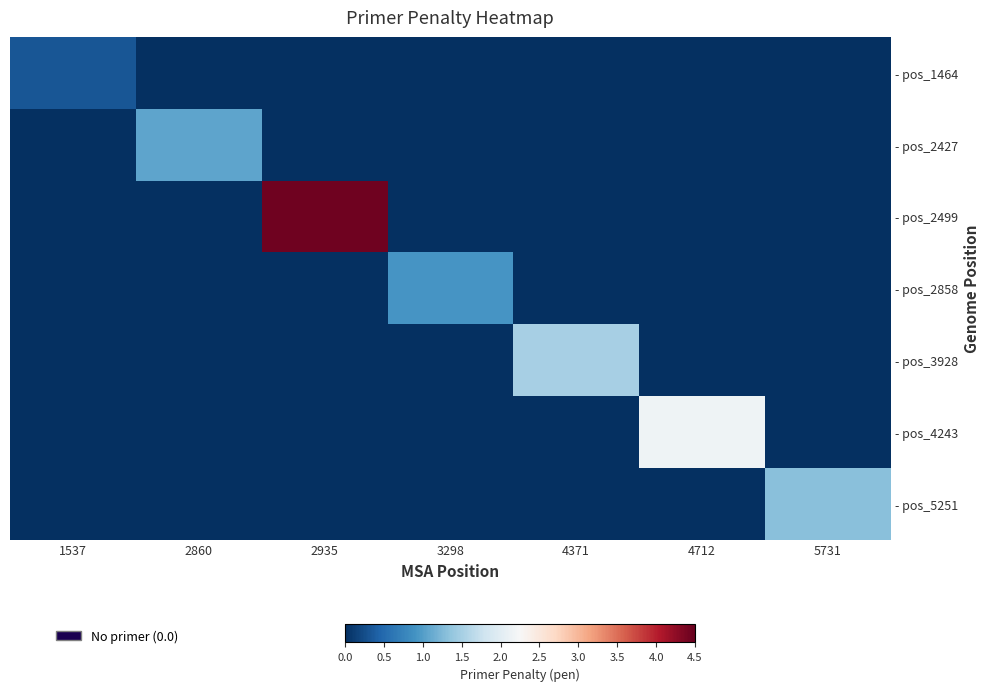

What is the total value across all series at 5731?

1.3